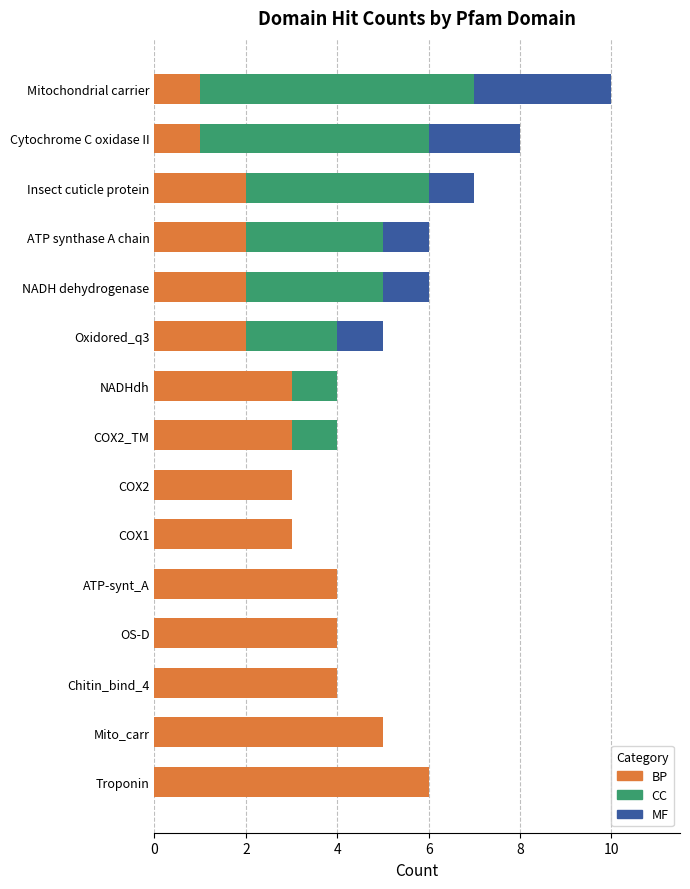

True or false: BP has a value of 5 at OS-D.

False